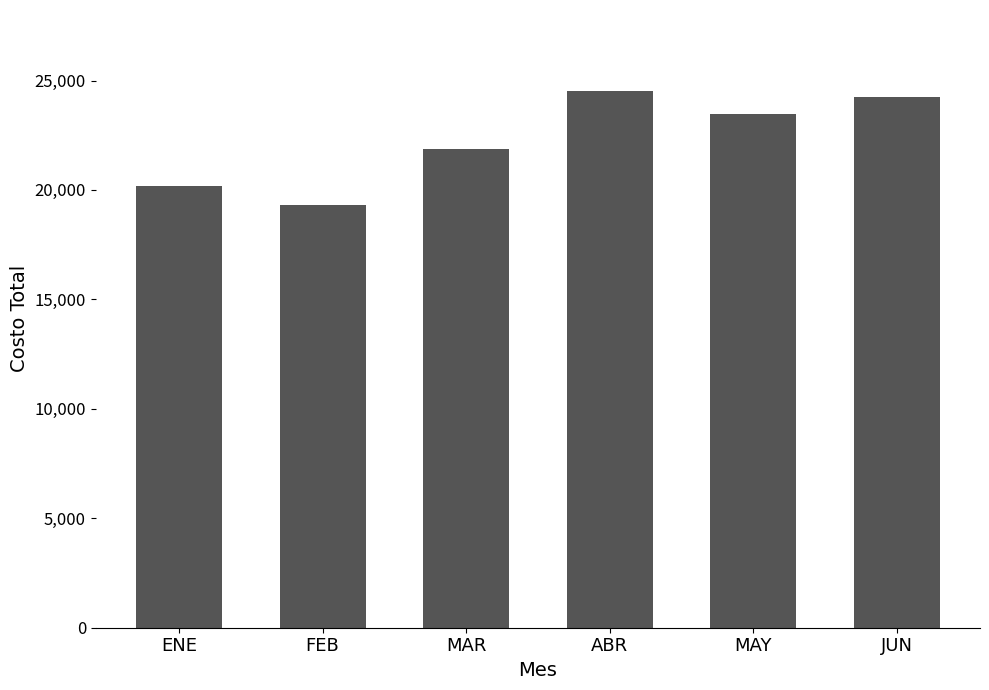

Reading left to right, list all the values displayed in this chart.

20165	19300	21850	24540	23490	24240